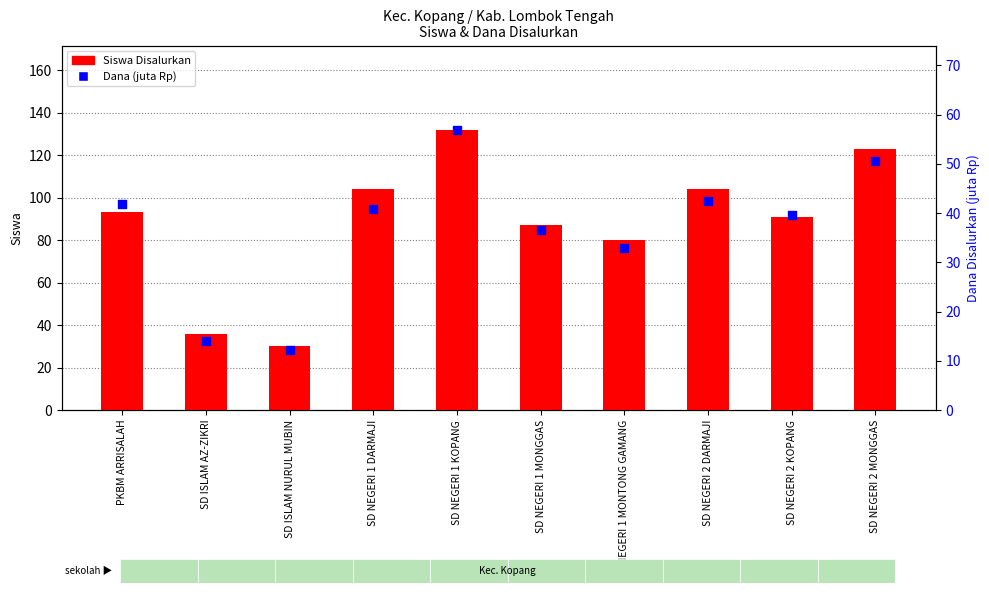

Which series has the widest spread of Y values?

Siswa Disalurkan